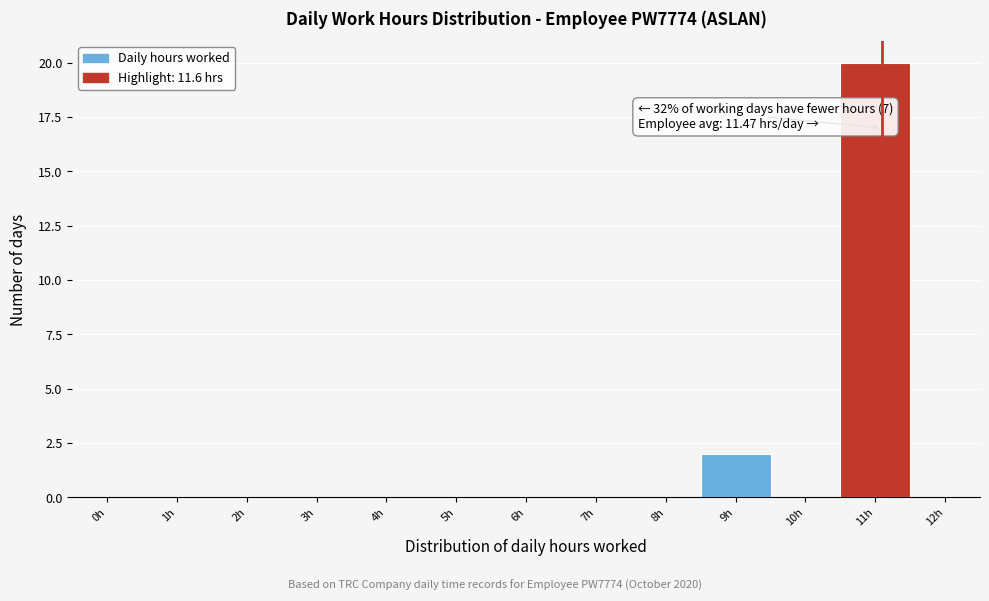

Reading left to right, what are all the values shown in this chart?

0h=0	1h=0	2h=0	3h=0	4h=0	5h=0	6h=0	7h=0	8h=0	9h=2	10h=0	11h=20	12h=0